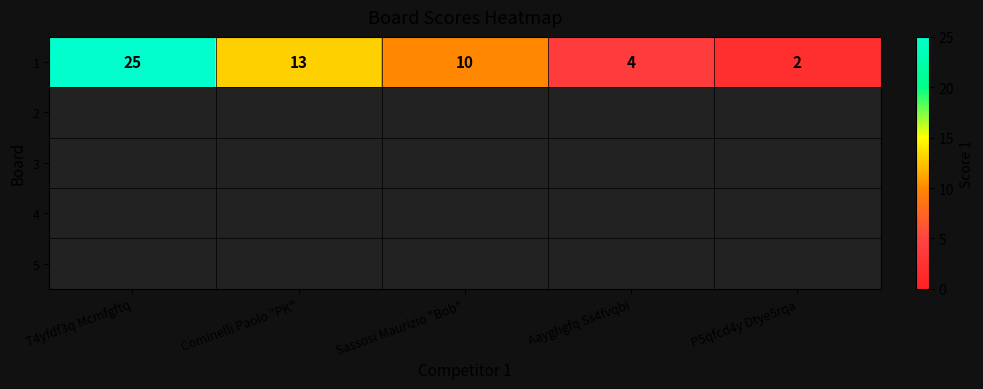

What is the average value?

11